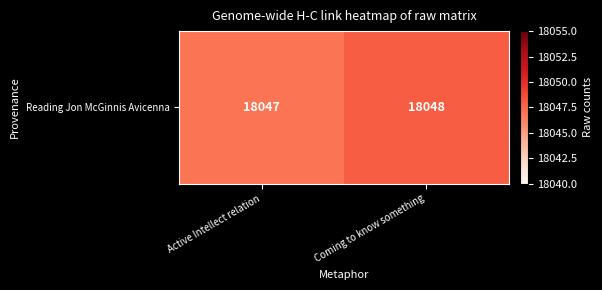

What is the maximum value shown in the chart?

18048